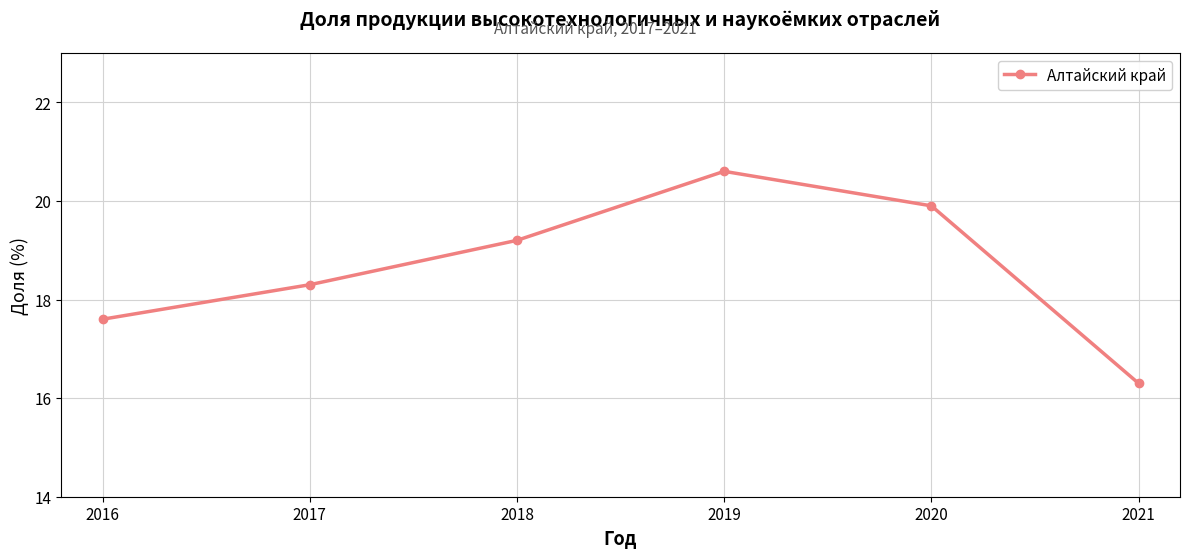

Which category has the lowest value across all series?

2021